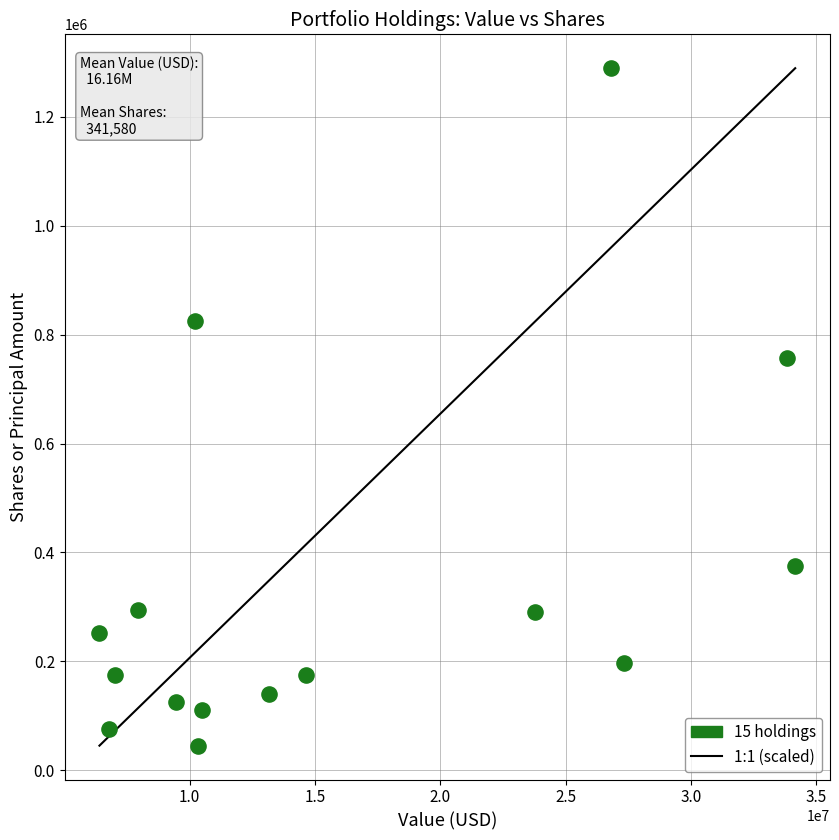

What Y value in the scatter plot is closest to 667275?

756400